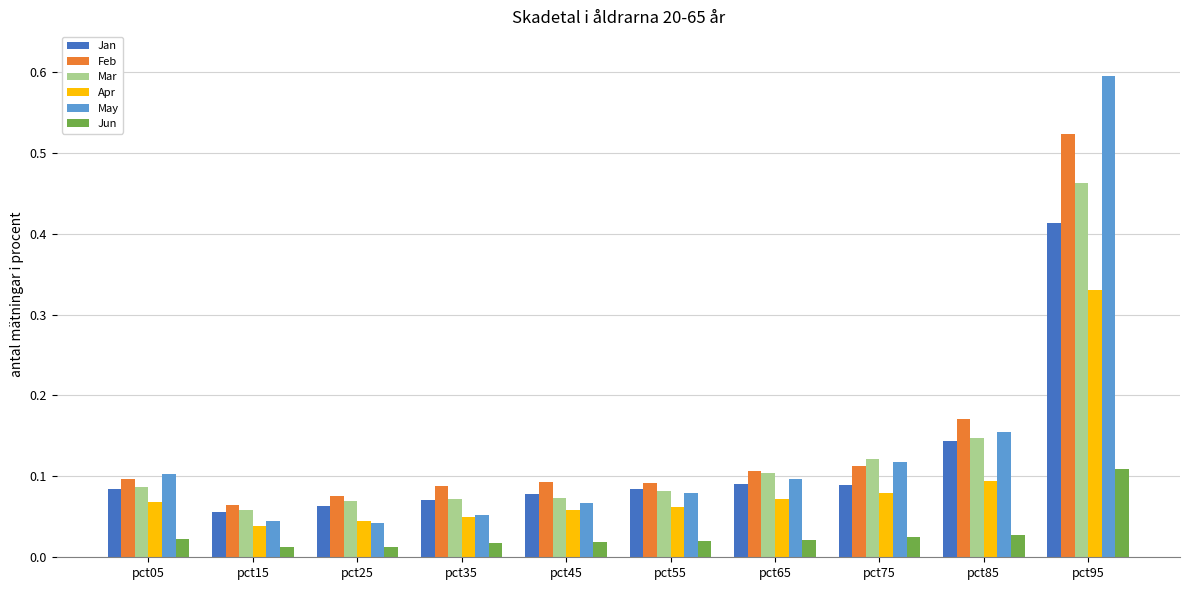

What is the highest value of the May series?

0.6